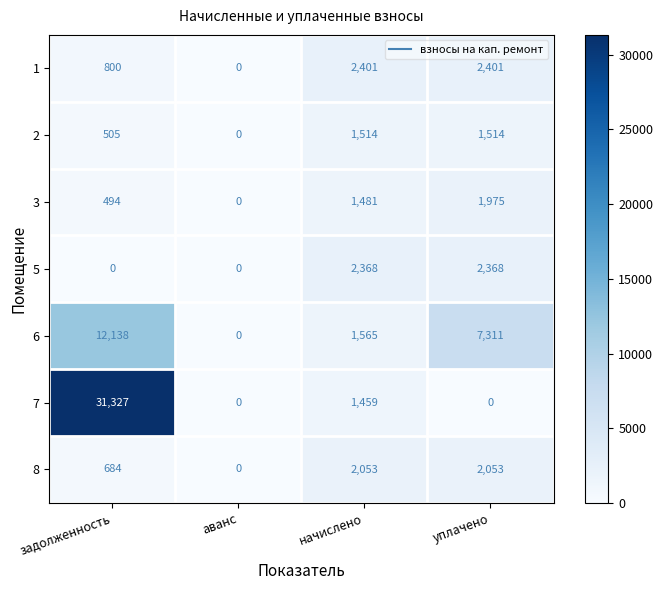

At начислено, list the series in order from largest to smallest.

1, 5, 8, 6, 2, 3, 7